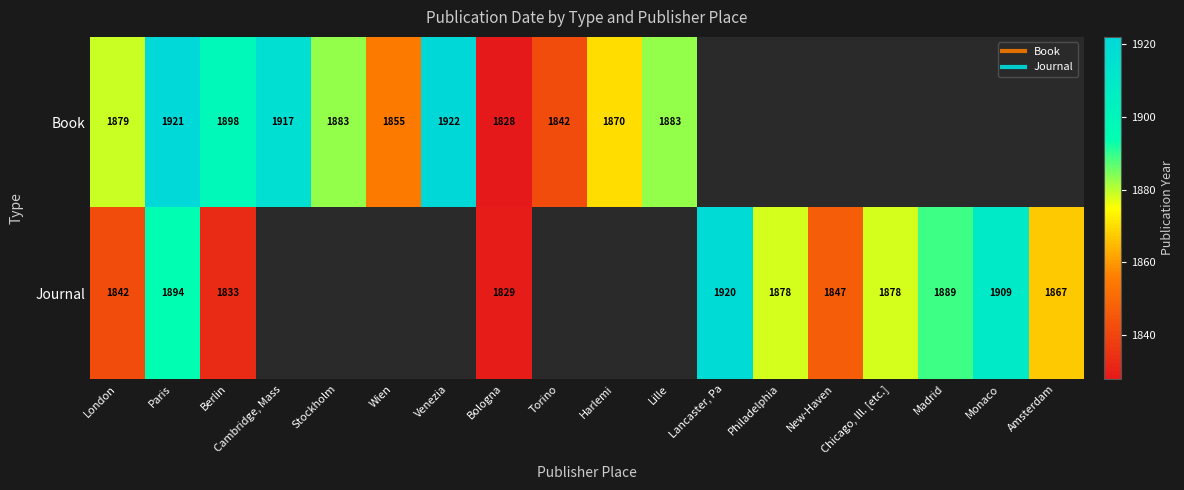

How many categories are shown in the chart?

18